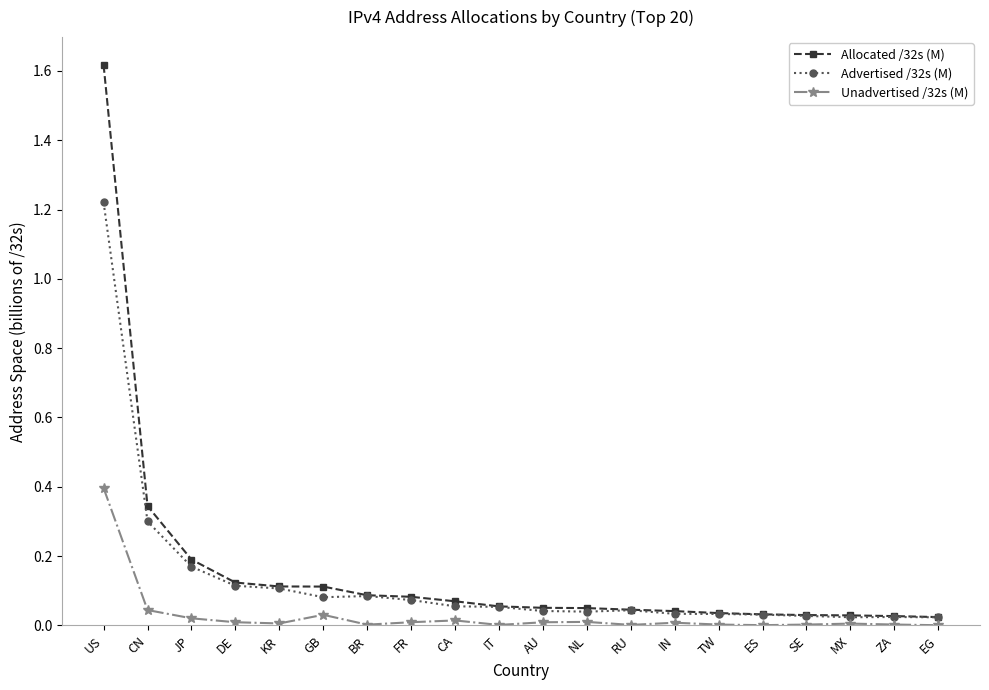

List the series in order of their peak value, highest first.

Allocated /32s (M), Advertised /32s (M), Unadvertised /32s (M)